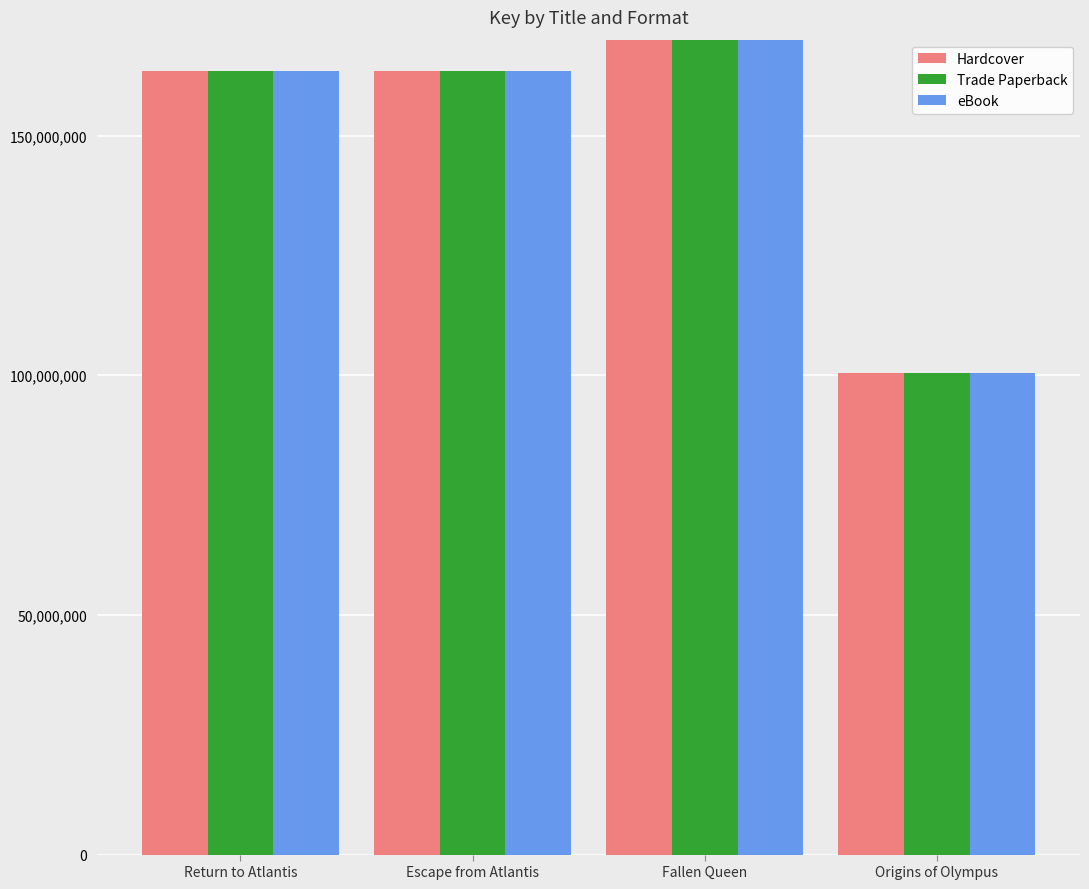

What is the greatest value displayed?

2142474087